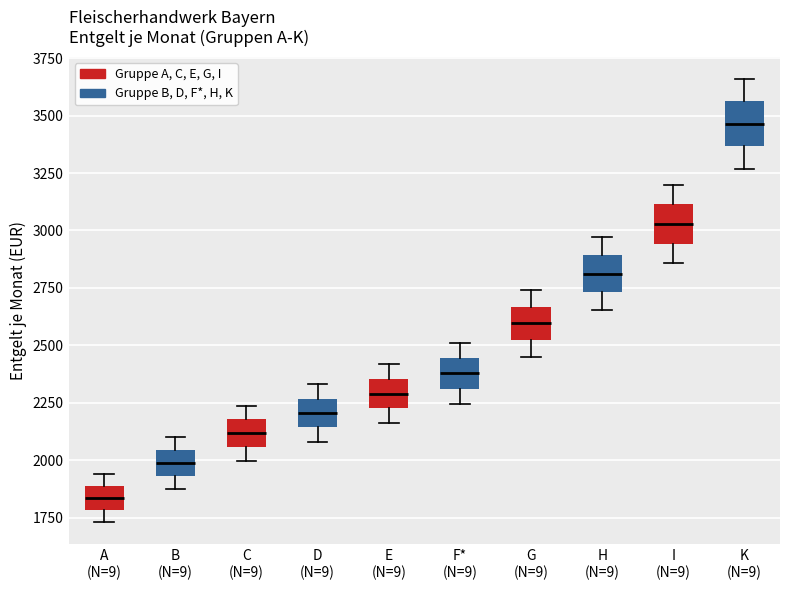

Reading left to right, read every box against the y-axis: the position of its median line, the range the box covers, and the ends of its whiskers. The values are not printed on the chart, so give them approximately, as read against the axis.

A (N=9): median 1850, box 1800 to 1900, whiskers 1750 to 1950
B (N=9): median 2000, box 1950 to 2050, whiskers 1900 to 2100
C (N=9): median 2100, box 2050 to 2200, whiskers 2000 to 2250
D (N=9): median 2200, box 2150 to 2250, whiskers 2100 to 2350
E (N=9): median 2300, box 2250 to 2350, whiskers 2150 to 2400
F* (N=9): median 2400, box 2300 to 2450, whiskers 2250 to 2500
G (N=9): median 2600, box 2500 to 2650, whiskers 2450 to 2750
H (N=9): median 2800, box 2750 to 2900, whiskers 2650 to 2950
I (N=9): median 3050, box 2950 to 3100, whiskers 2850 to 3200
K (N=9): median 3450, box 3350 to 3550, whiskers 3250 to 3650